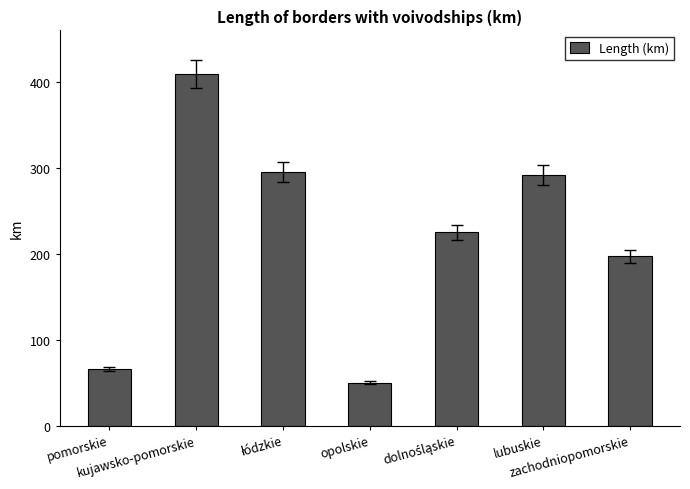

Which category has the lowest value across all series?

opolskie